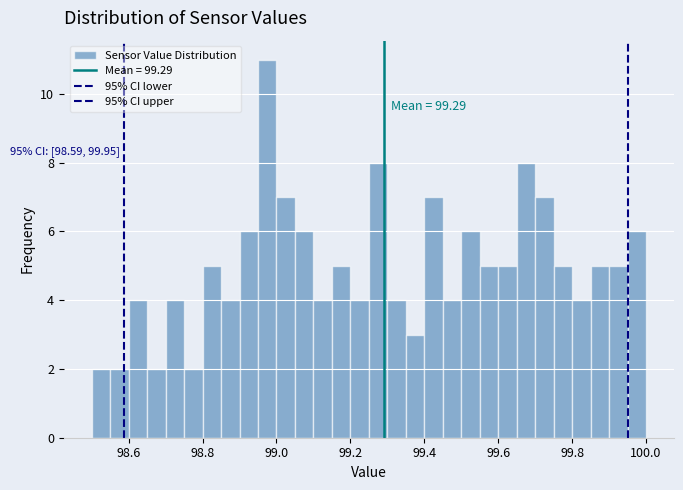

Around what value on the x-axis is the tallest bar? Give the approximate position of its centre, as read against the axis.

98.98